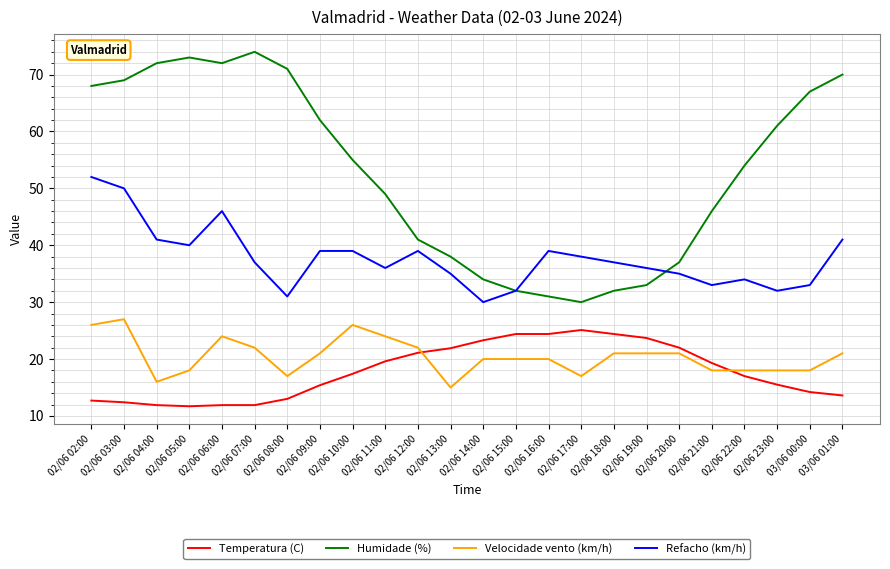

Rank the series by their maximum value, from lowest to highest.

Temperatura (C), Velocidade vento (km/h), Refacho (km/h), Humidade (%)